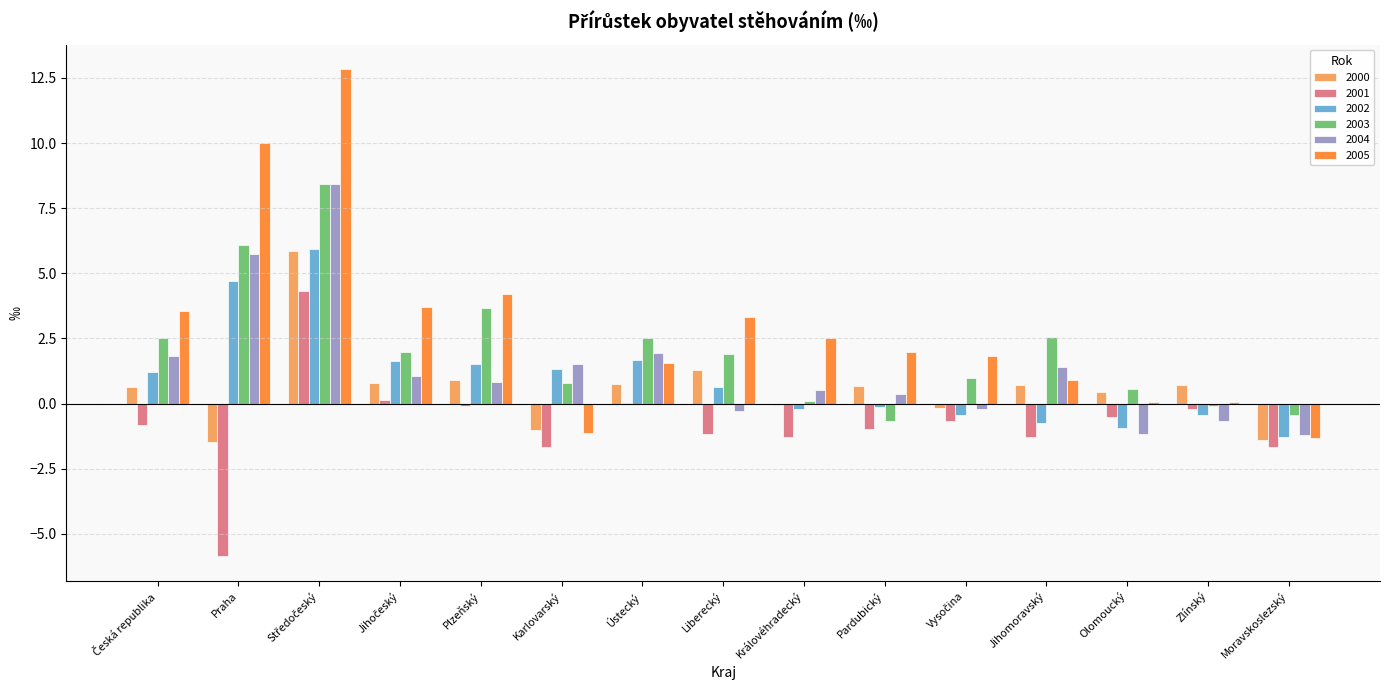

What is the average value of the 2005 series?

2.9